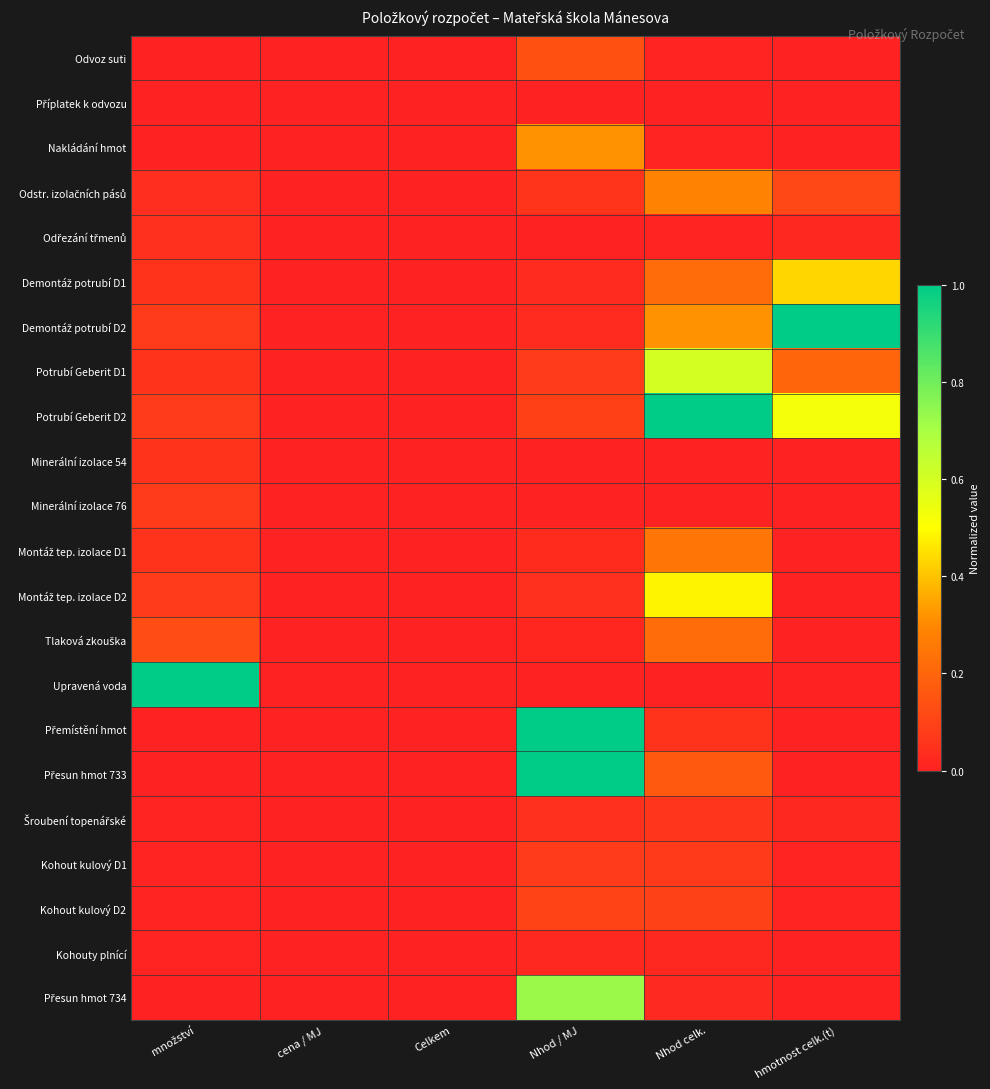

What is the greatest value displayed?

1.0